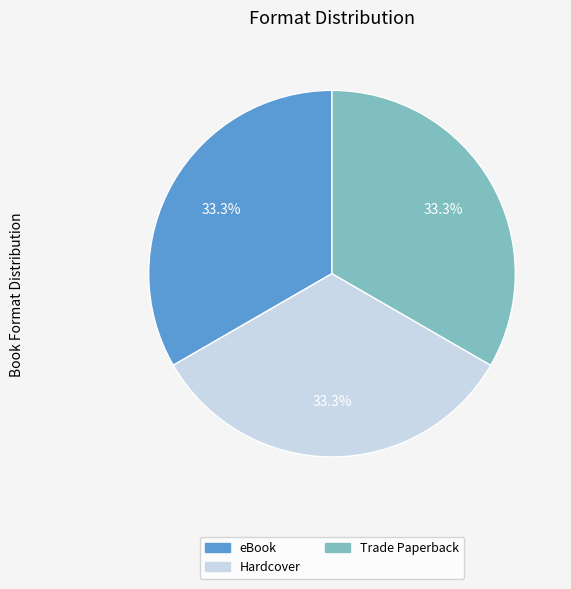

How many segments does this pie chart have?

3